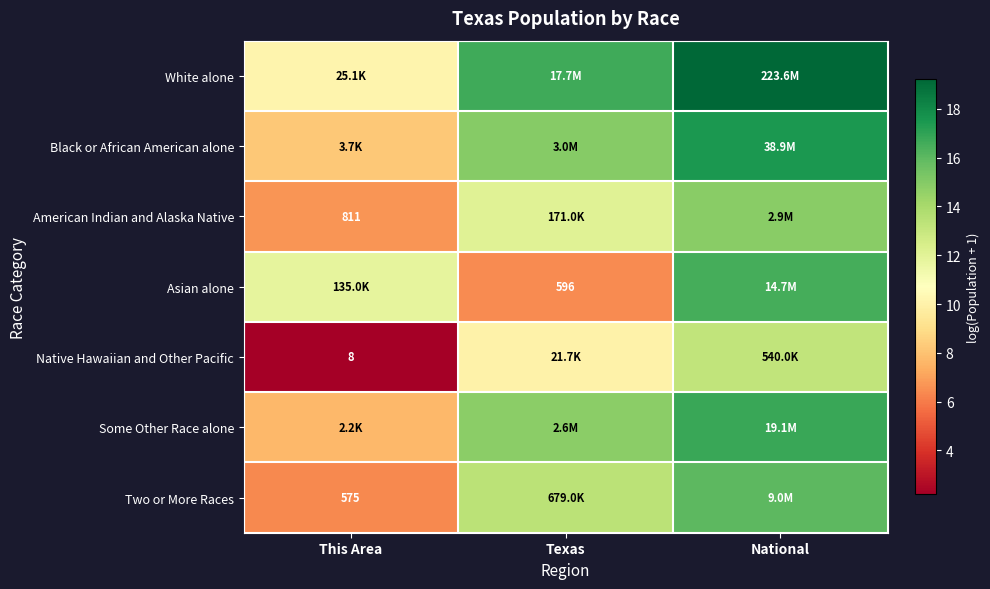

Between This Area and Texas, which series saw the biggest shift?

Native Hawaiian and Other Pacific